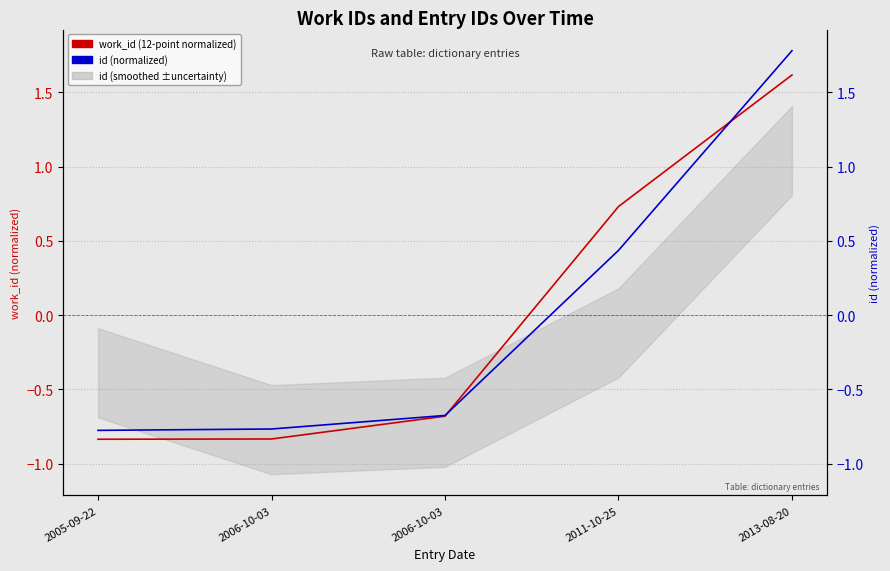

Between which two adjacent categories do id (normalized) and work_id (normalized) first intersect?

2006-10-03 and 2011-10-25